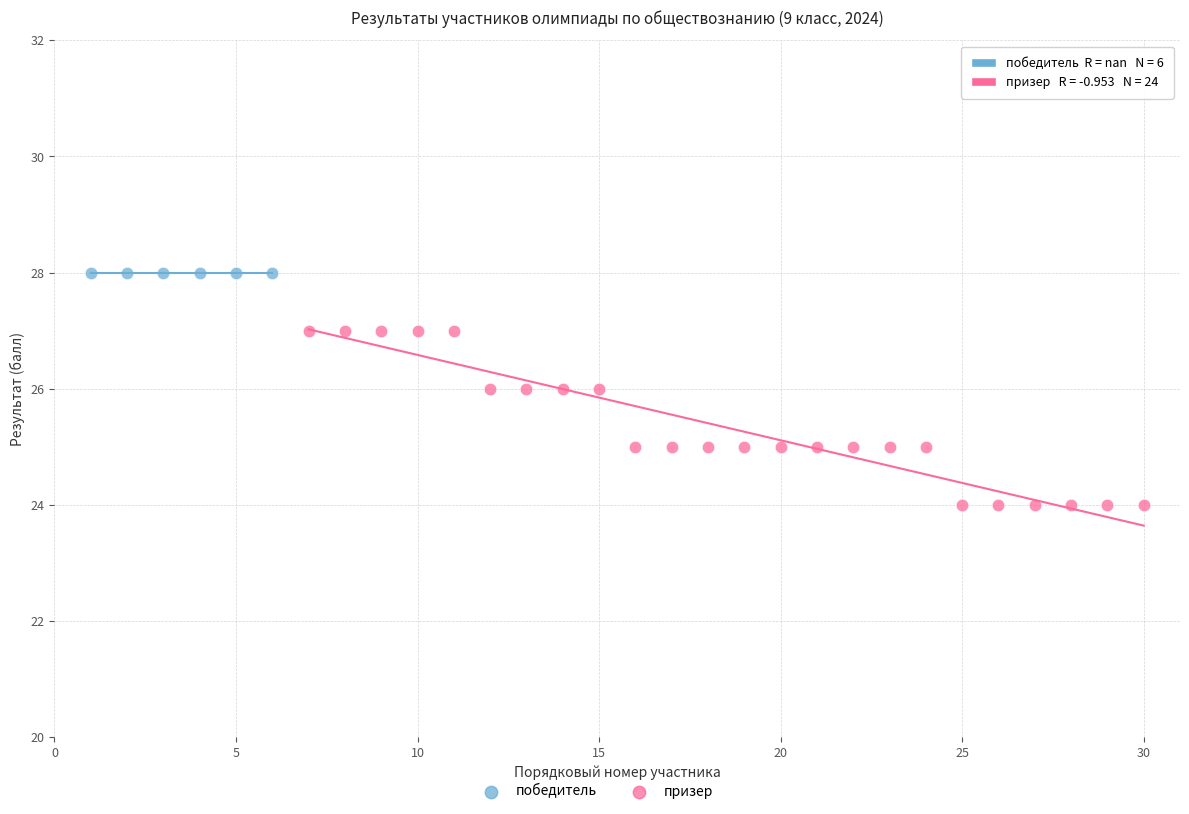

Which series reaches the minimum Y coordinate?

призер